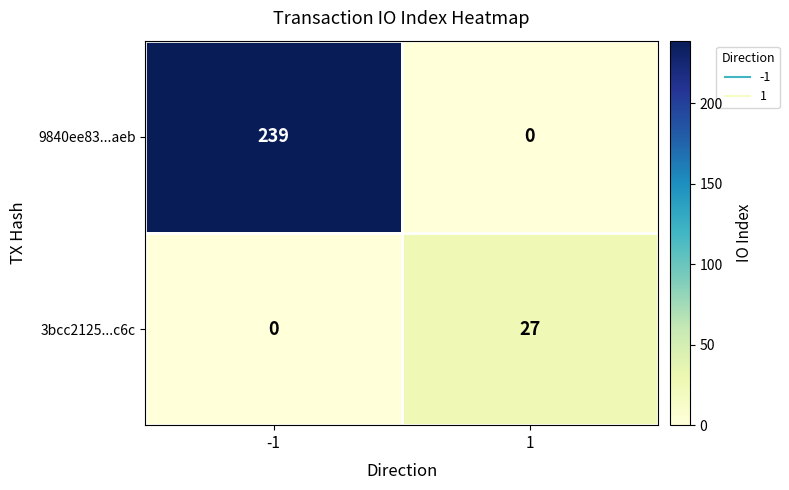

List the series in order of their peak value, lowest first.

3bcc2125...c6c, 9840ee83...aeb